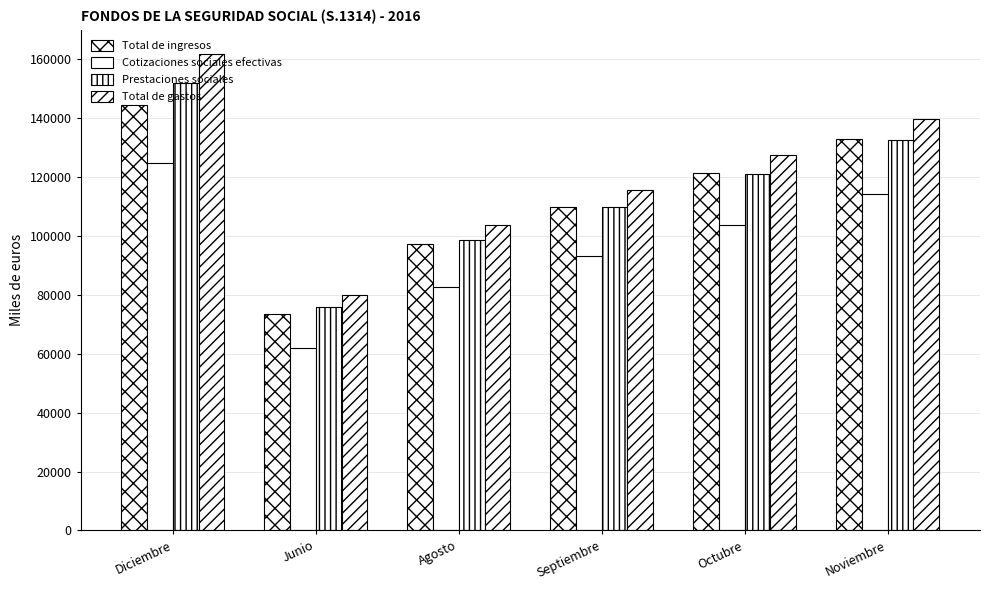

Which series changed the most between Septiembre and Octubre?

Total de gastos